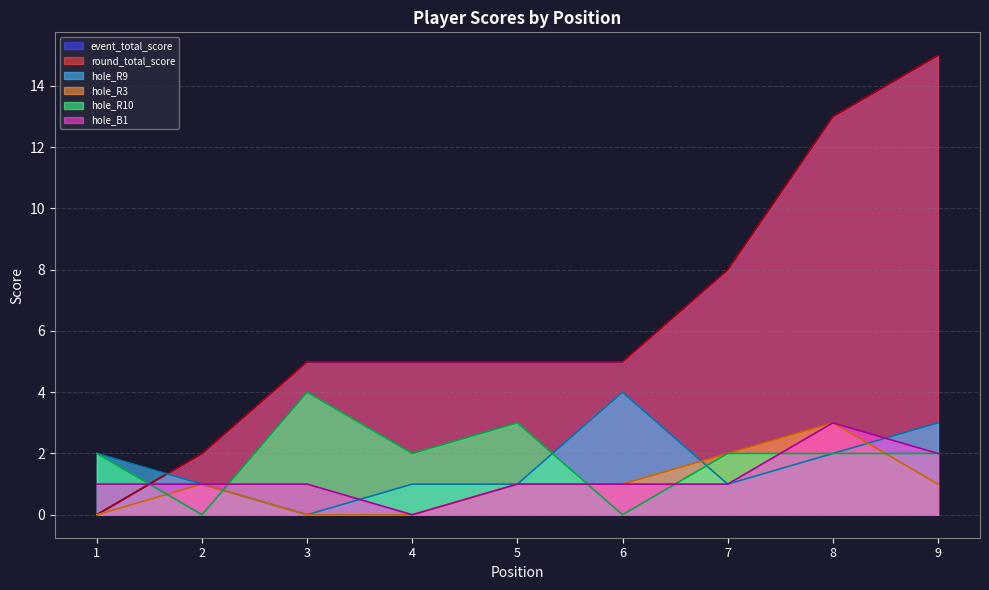

In hole_B1, how many points are higher than both neighbors (excluding endpoints)?

1